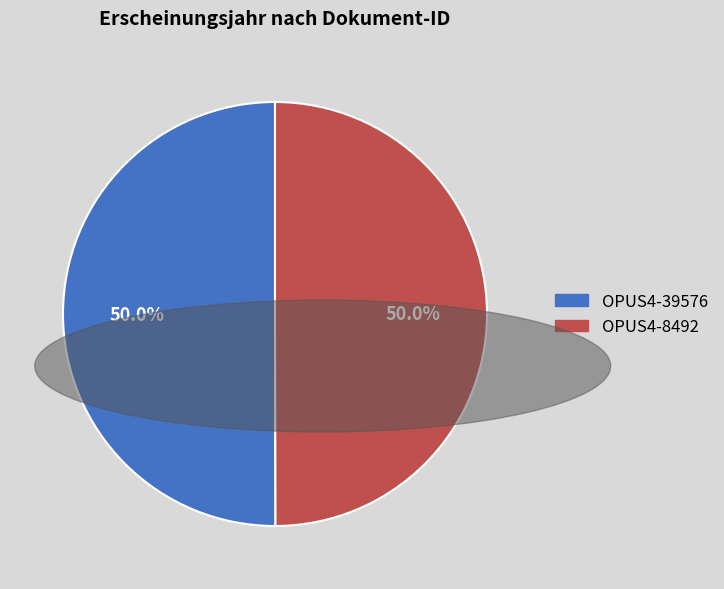

What is the ratio of the value at OPUS4-8492 to the value at OPUS4-39576?

1.0